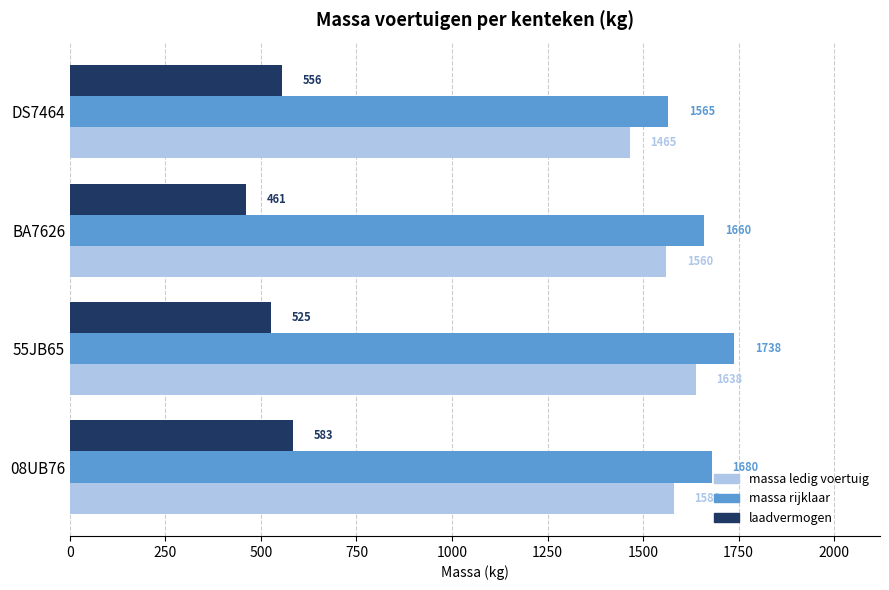

How many categories are shown in the chart?

4